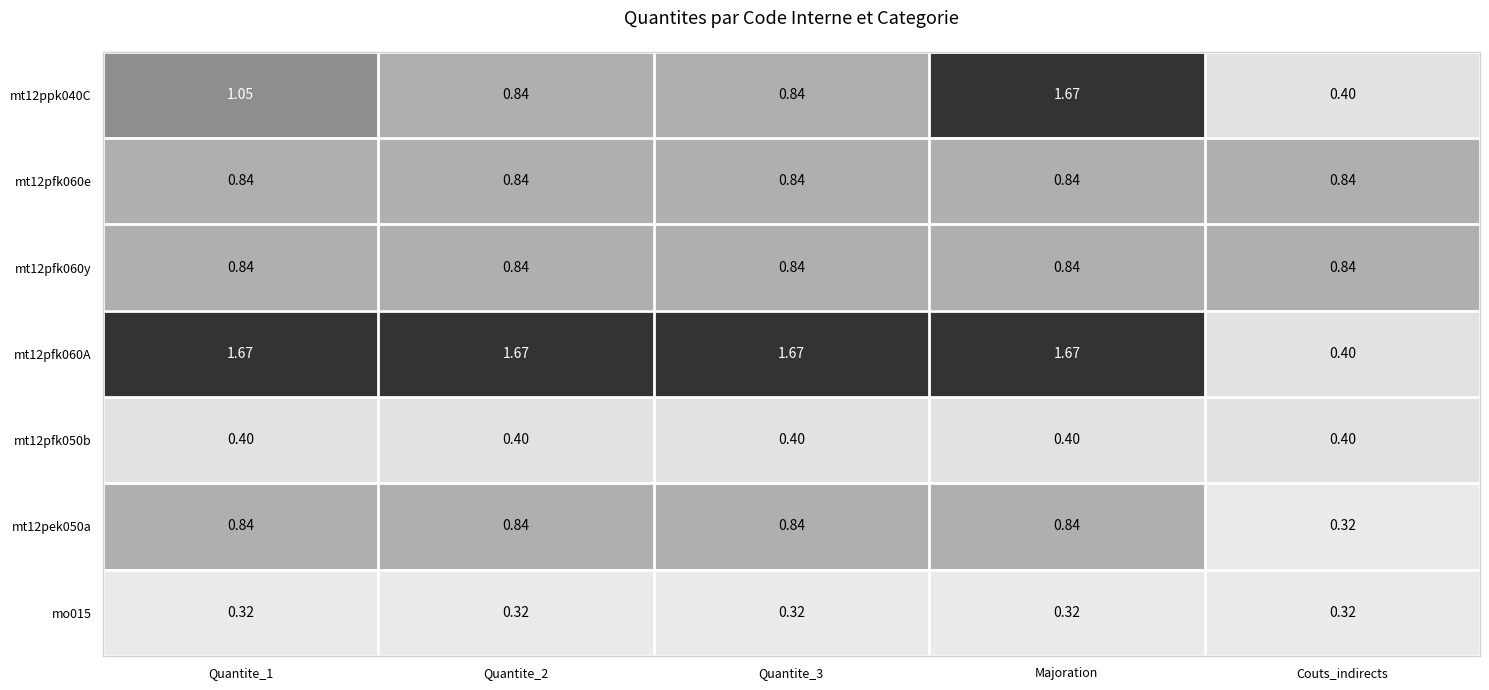

At which label is mt12pek050a closest to 0?

Couts_indirects